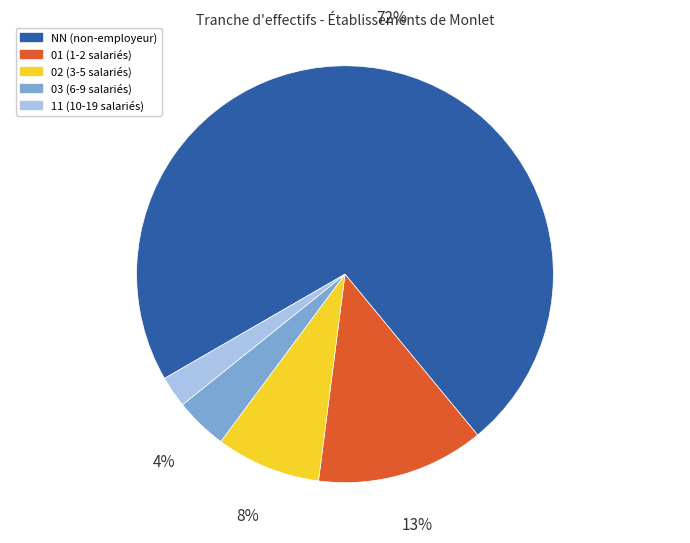

Count the number of slices in the pie.

5